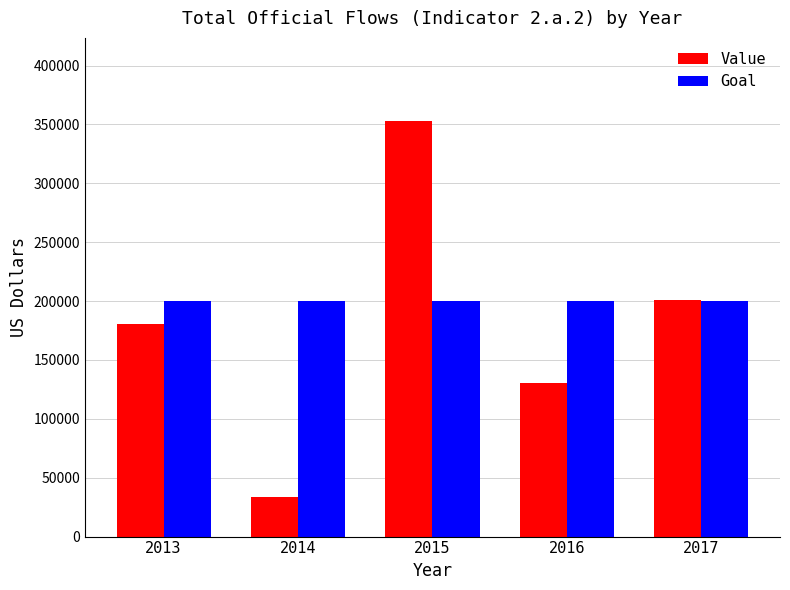

The value of Value at 2015 is 352881. True or false?

True